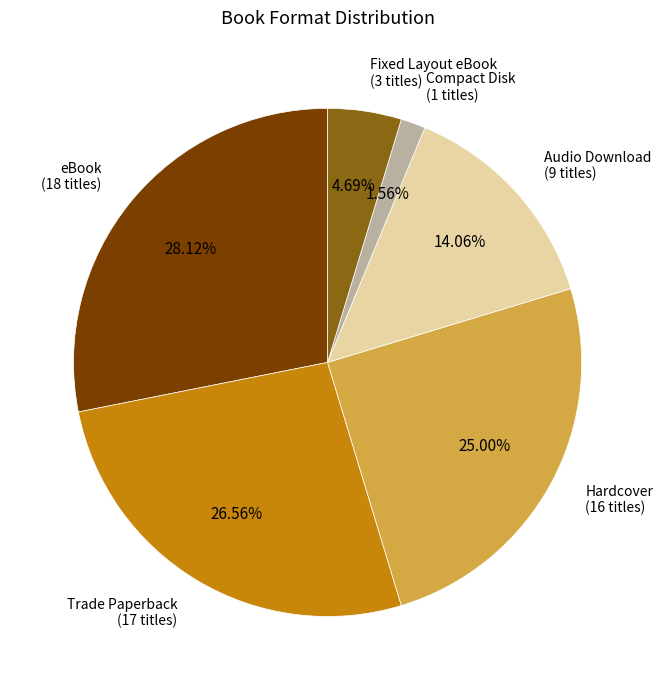

To the nearest percent, what is the combined percentage of Fixed Layout eBook and Hardcover?

30%